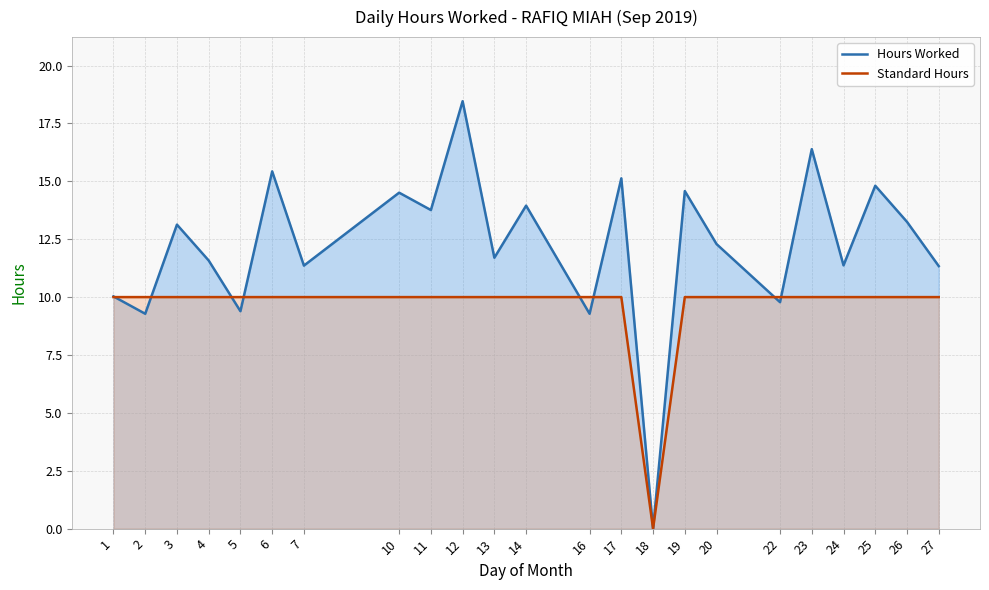

What is the sum of all Standard Hours values?

220.0